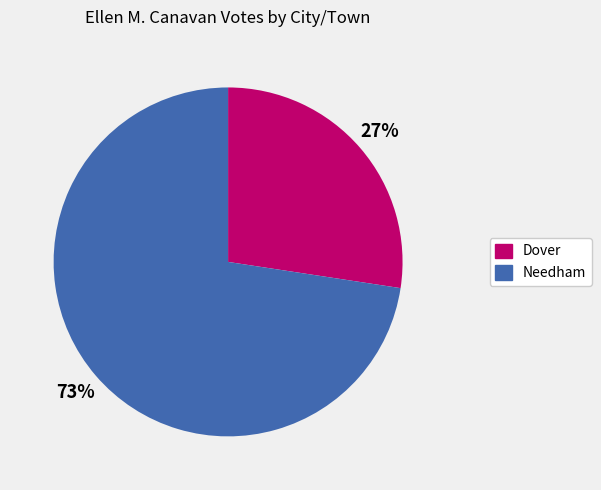

Which slice represents more than half of the pie?

Needham